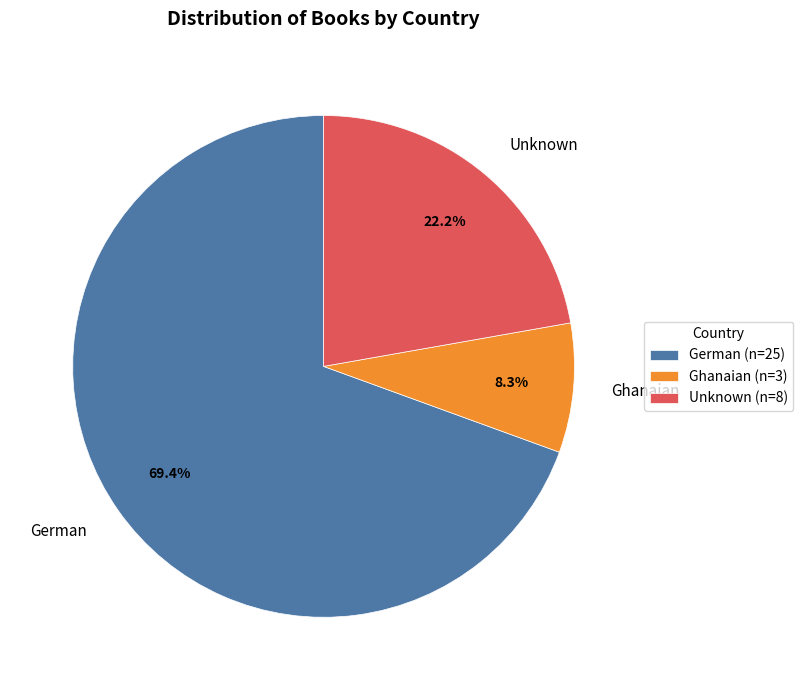

To the nearest percent, what is the combined percentage of German and Unknown?

92%